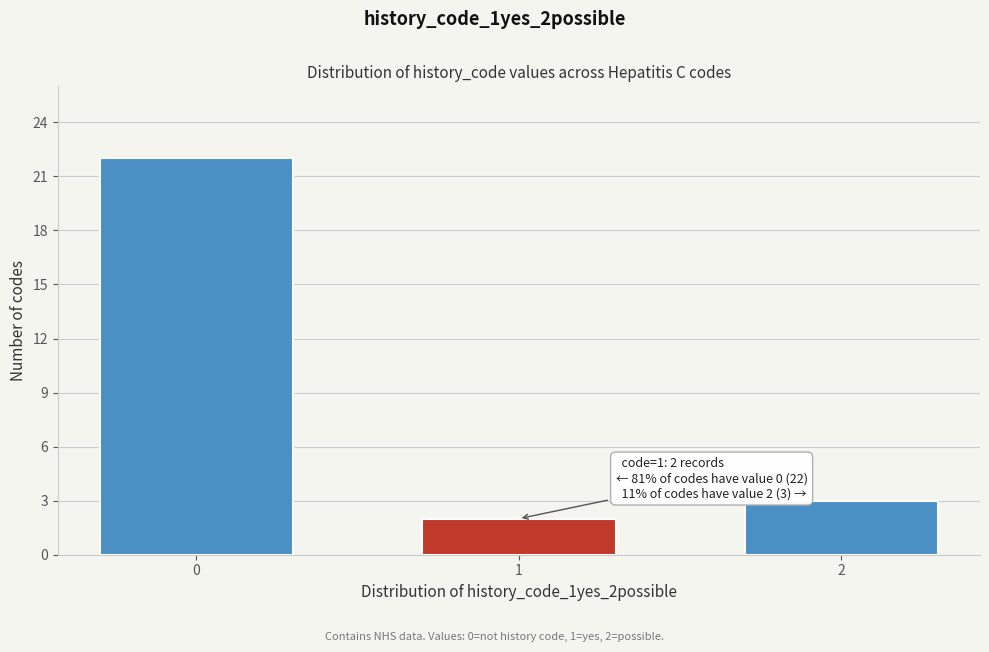

Reading left to right, list all the values displayed in this chart.

0=22	1=2	2=3